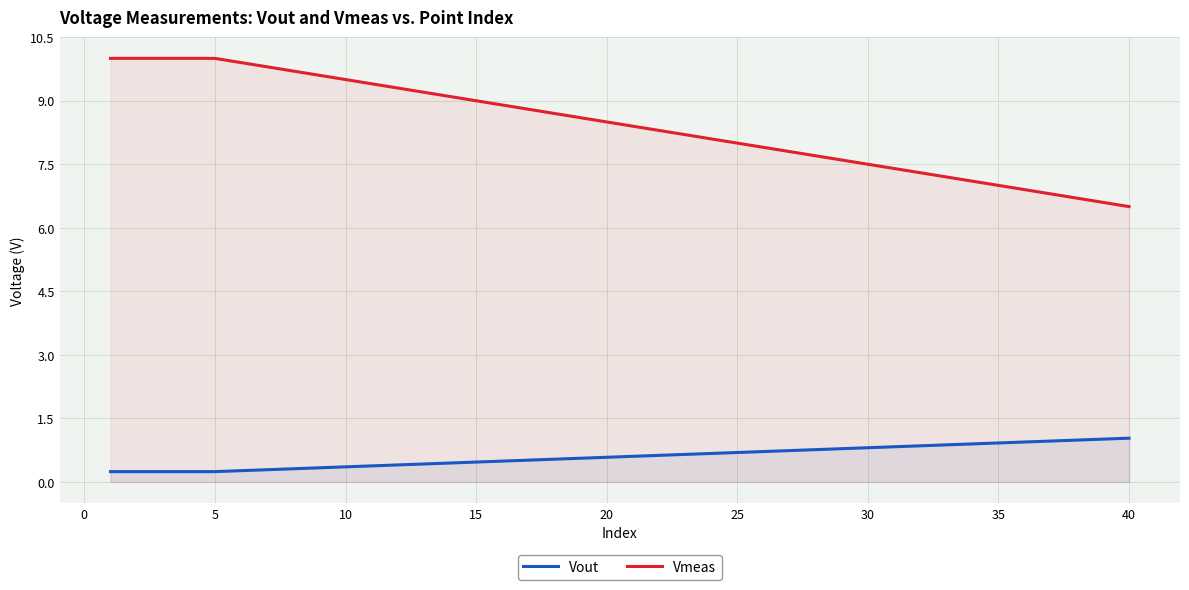

Between 17 and 27, which series saw the biggest shift?

Vmeas